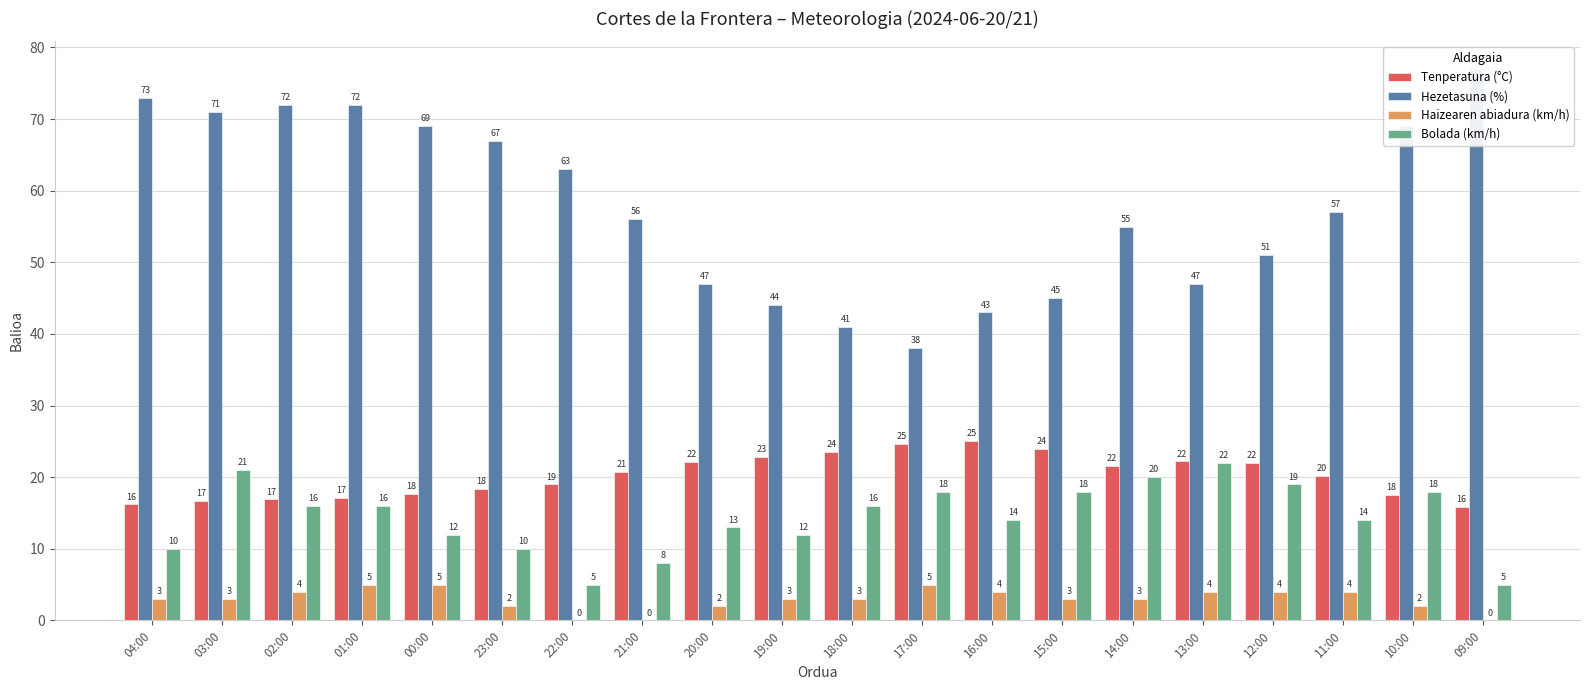

What are all the series names shown in the legend?

Tenperatura (°C), Hezetasuna (%), Haizearen abiadura (km/h), Bolada (km/h)